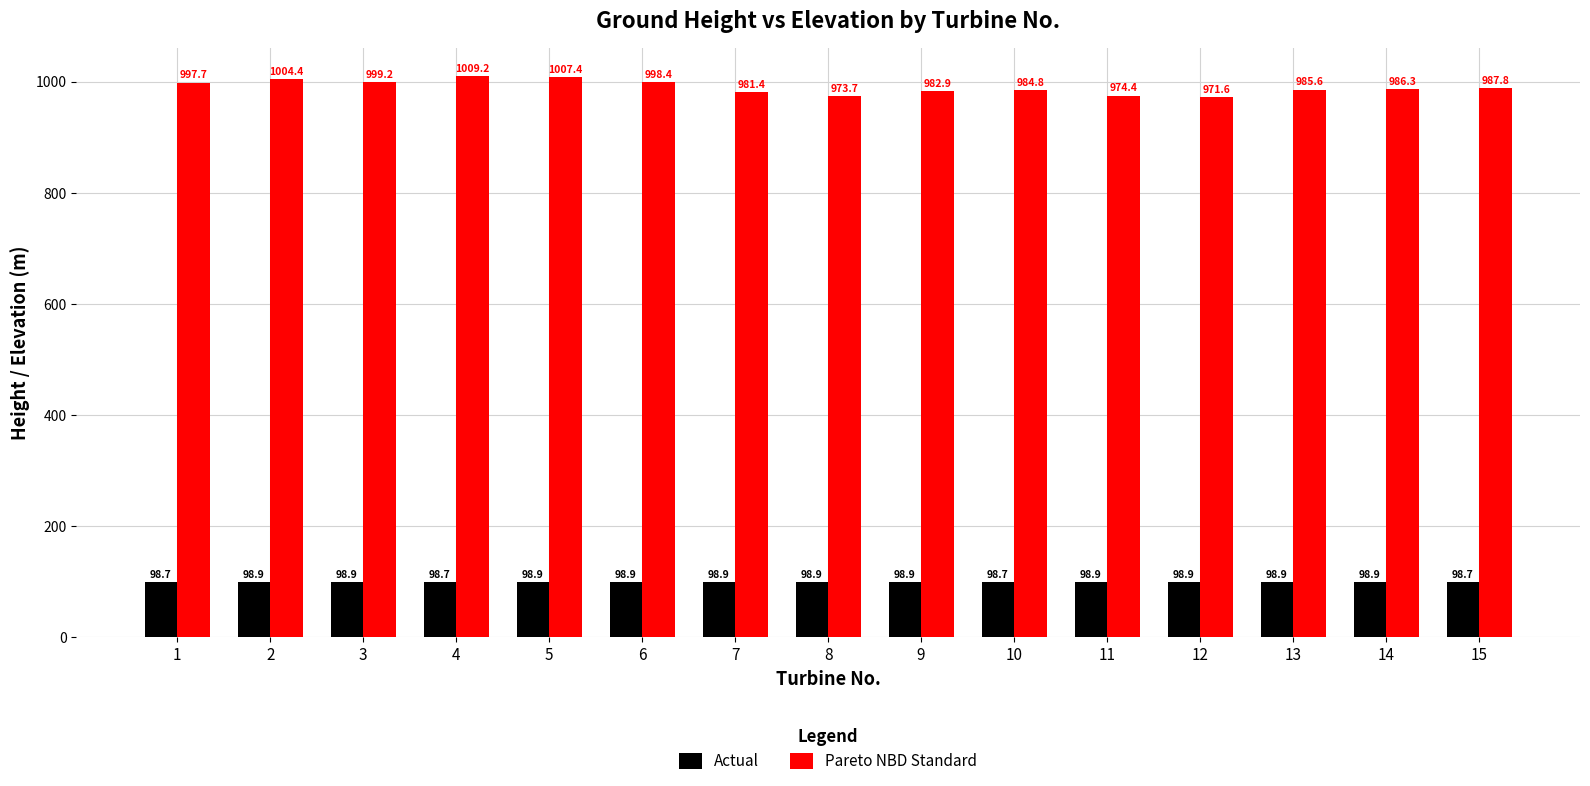

What is the value of the Actual bar at the 5th from the left?

98.9